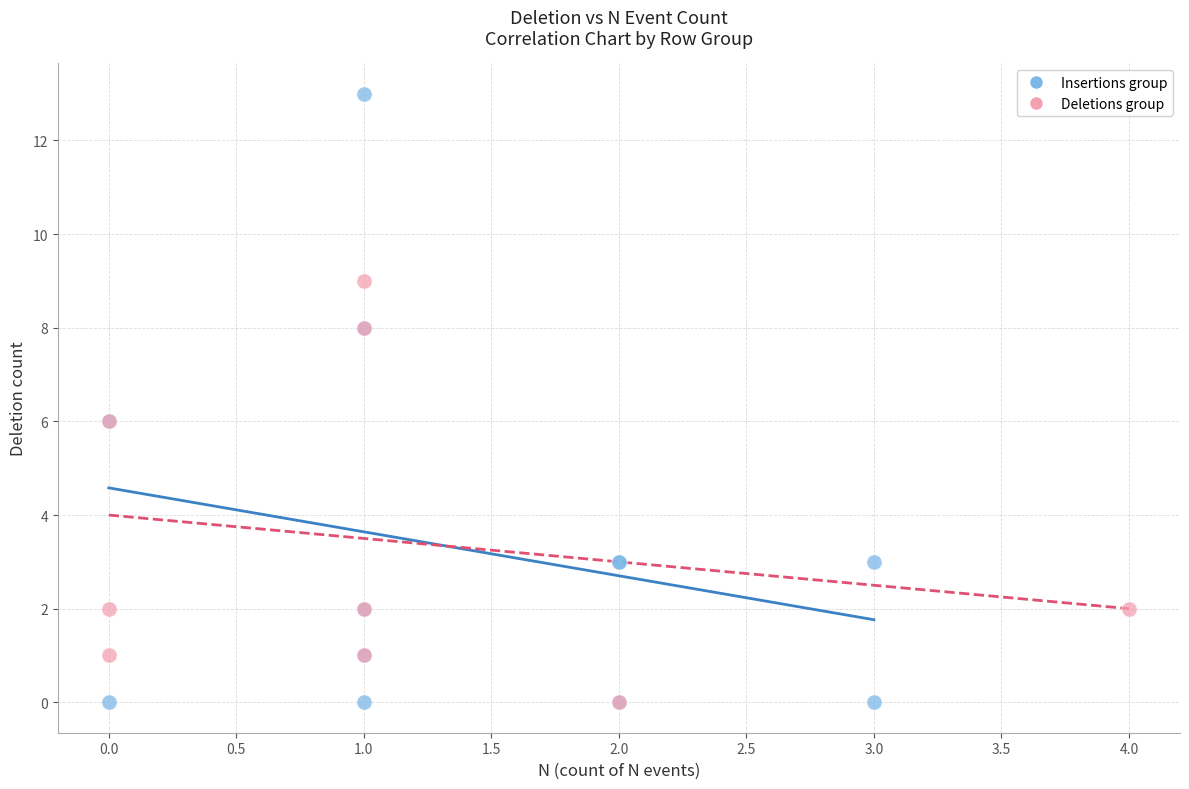

Which series has the widest spread of Y values?

Insertions group